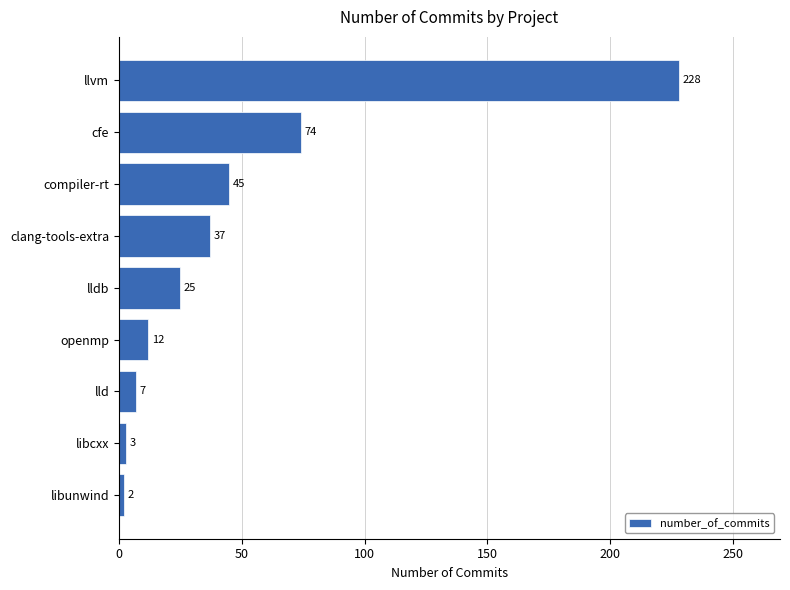

Rank the categories by value from lowest to highest.

libunwind, libcxx, lld, openmp, lldb, clang-tools-extra, compiler-rt, cfe, llvm